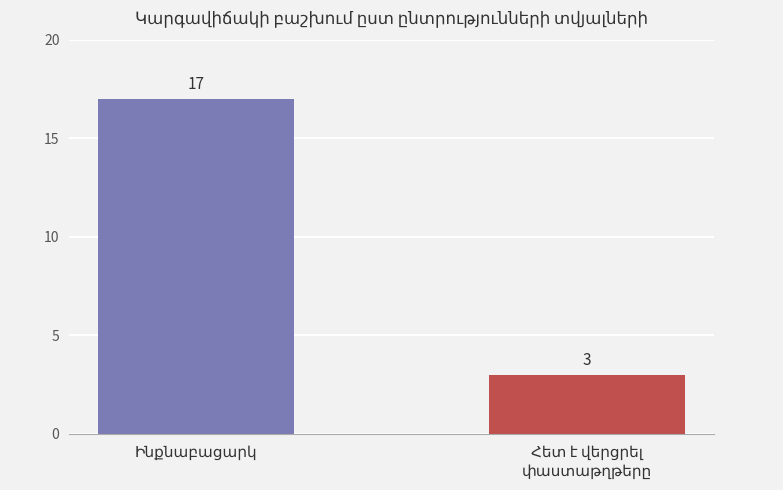

Reading left to right, extract all data points from this chart.

17	3